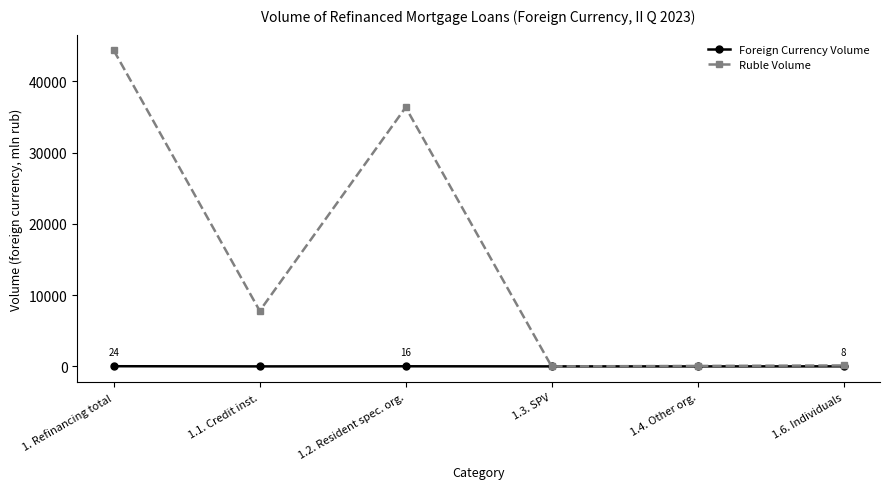

Where does the Ruble Volume series first go above 7792?

1. Refinancing total